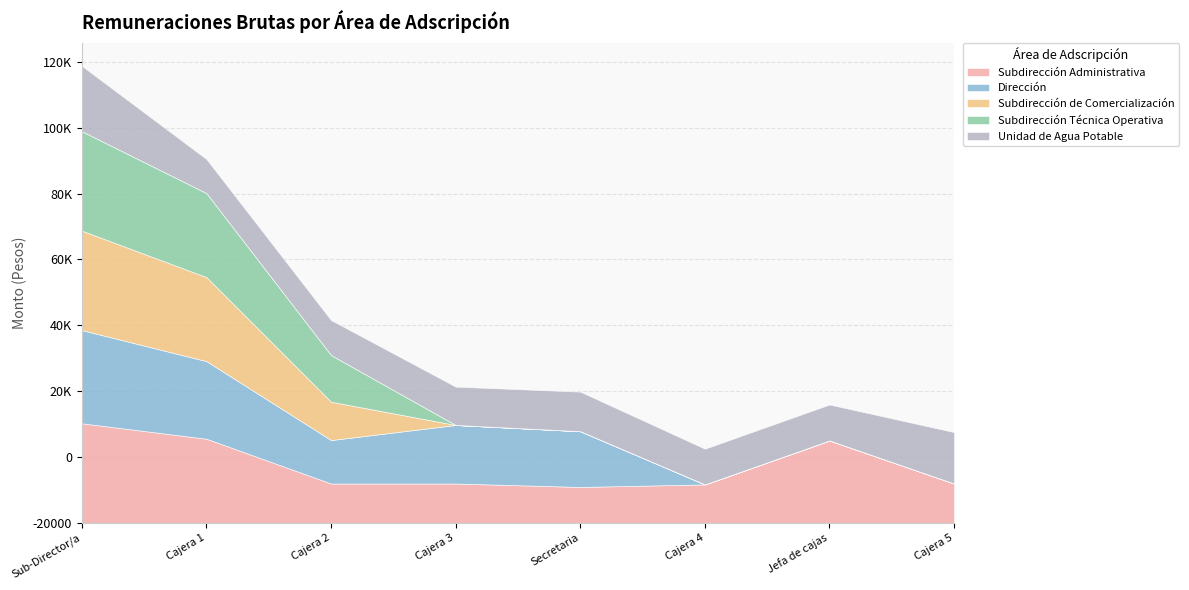

How many interior local valleys does the Dirección series have?

1